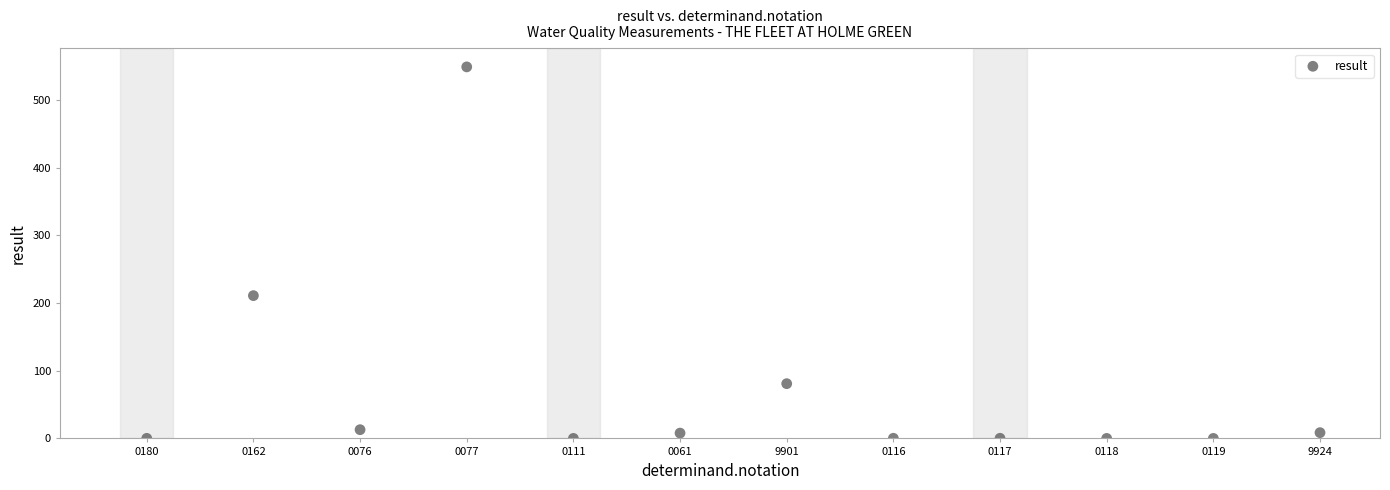

What is the average Y value?

72.6